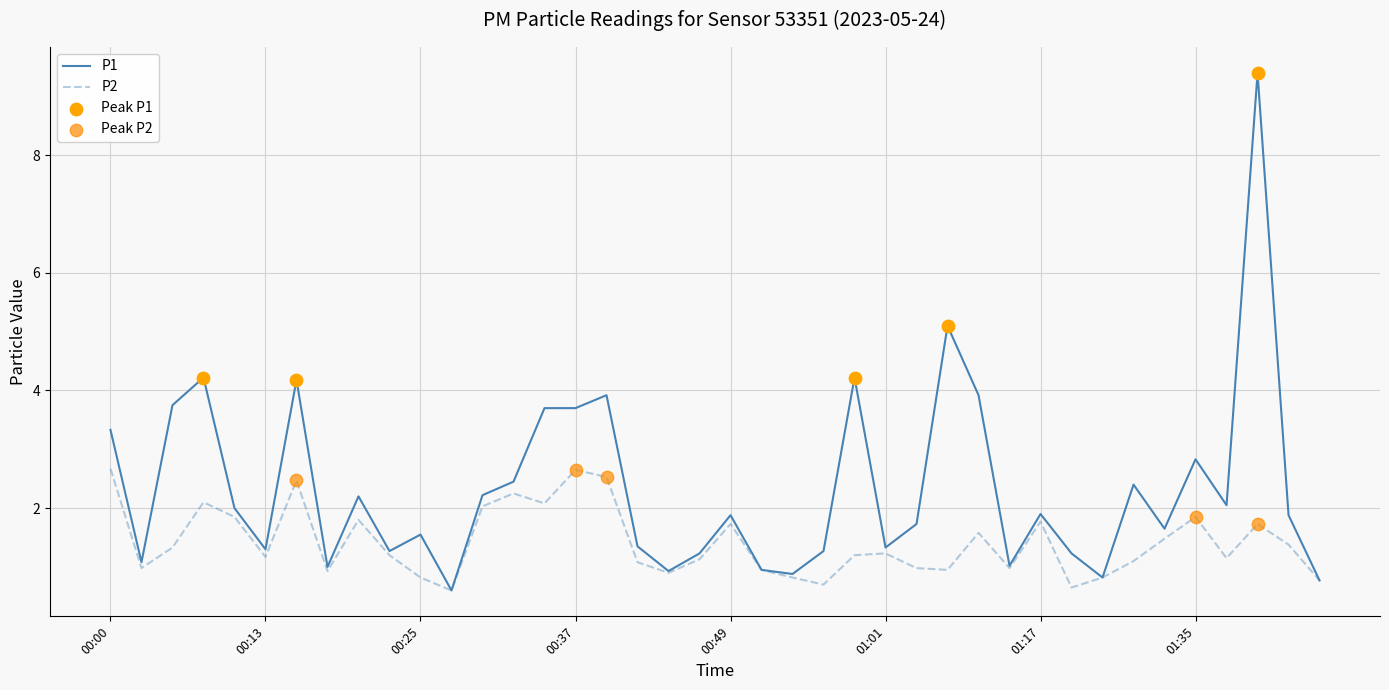

Which series has the largest total across all categories?

P1